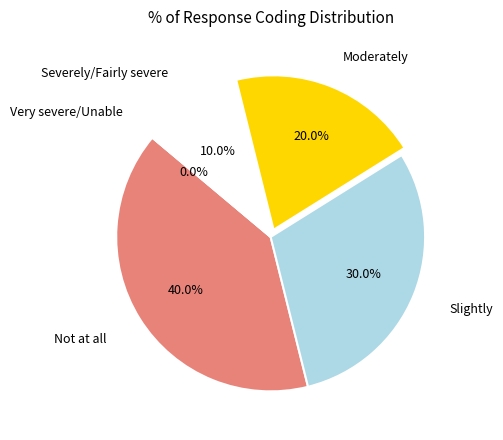

To the nearest percent, what portion does Slightly represent?

30%